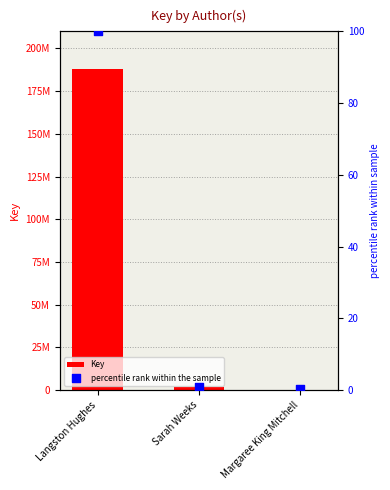

What are all the series names shown in the legend?

Key, percentile rank within the sample